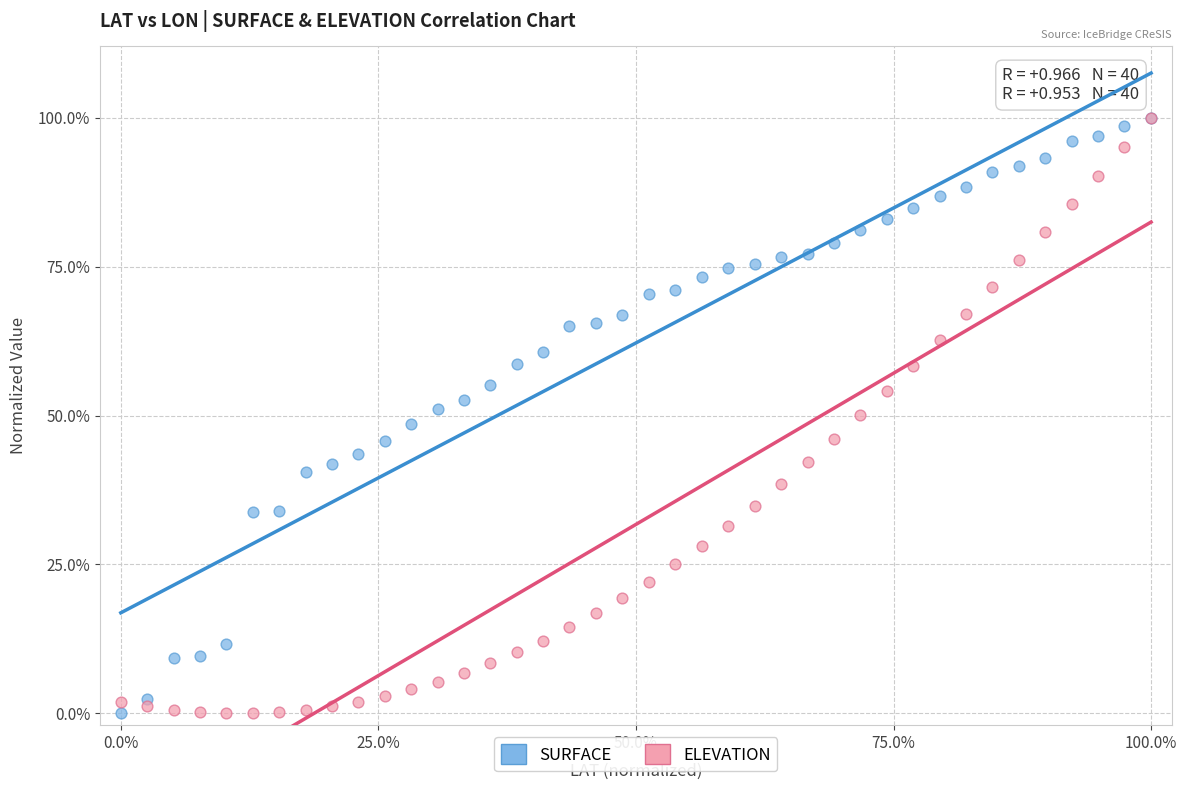

What are all the series names shown in the legend?

SURFACE, ELEVATION